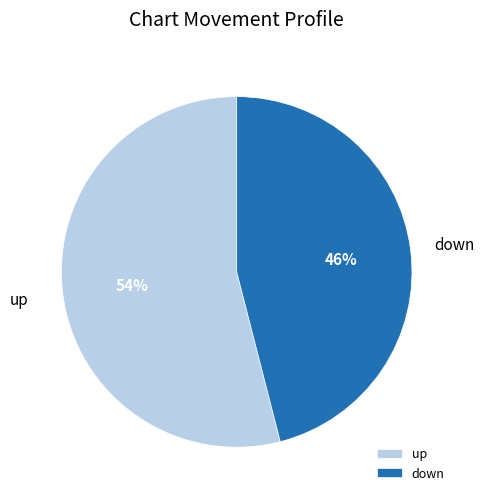

Is there a majority slice in this chart?

Yes